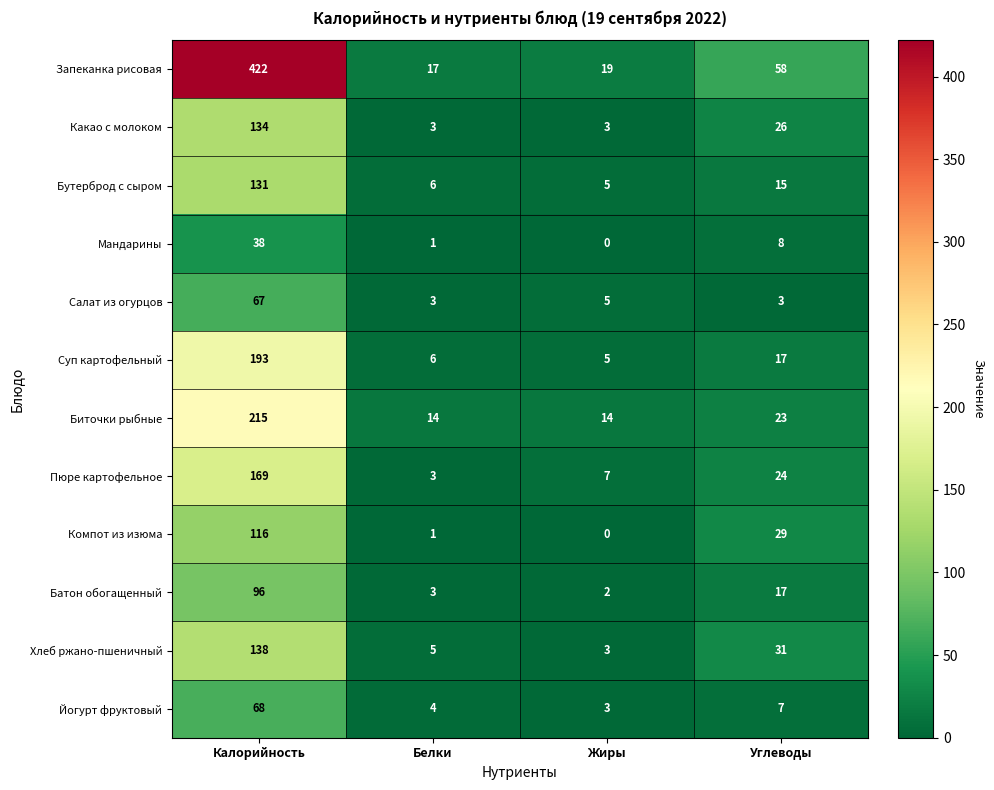

The Какао с молоком series shows 3 at Жиры. True or false?

True